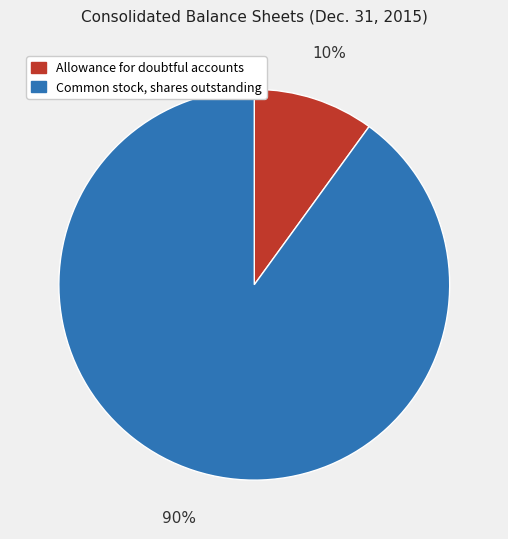

To the nearest percent, what is the difference between the Allowance for doubtful accounts and Common stock, shares outstanding slice percentages?

80%